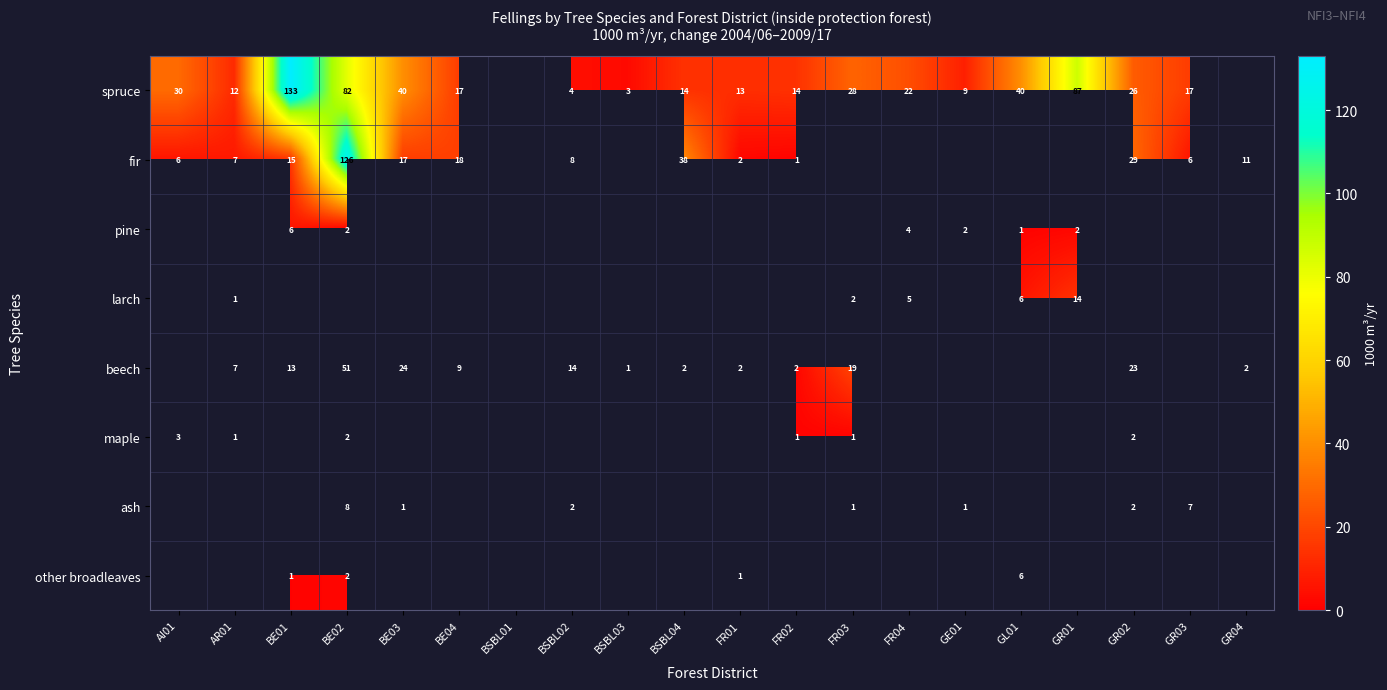

How many data points does each series have?

20